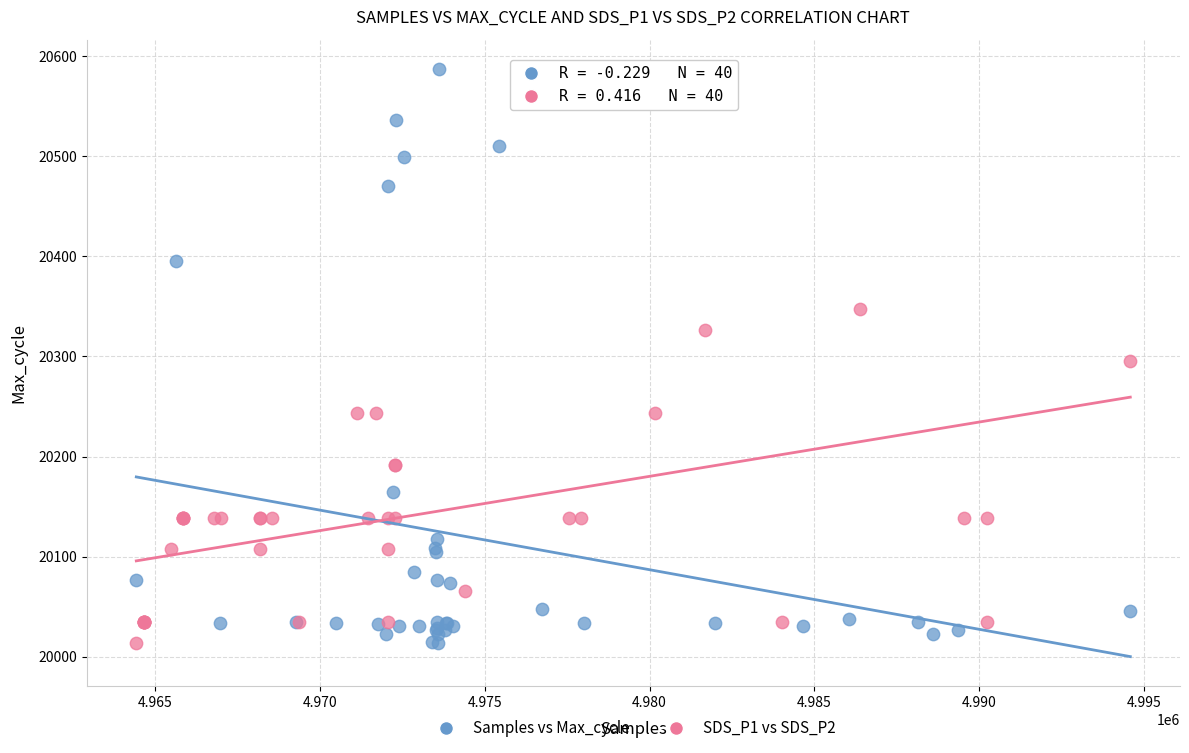

What are all the series names shown in the legend?

Samples vs Max_cycle, SDS_P1 vs SDS_P2